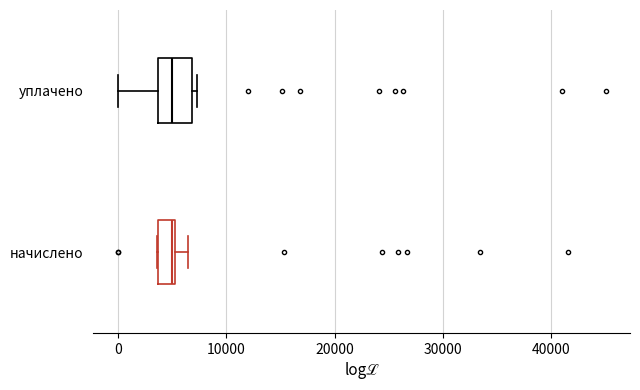

Reading bottom to top, transcribe this box plot: for each box, give where its median line is, the range the box spans, and where its two whiskers end, as read against the x-axis. The values are not printed on the chart, so give them approximately, as read against the axis.

начислено: median 5000 (just left of the box's right edge), box 4000 to 5000, whiskers 4000 to 6000
уплачено: median 5000, box 4000 to 7000, whiskers 0 to 7000 (just right of the box's right edge)